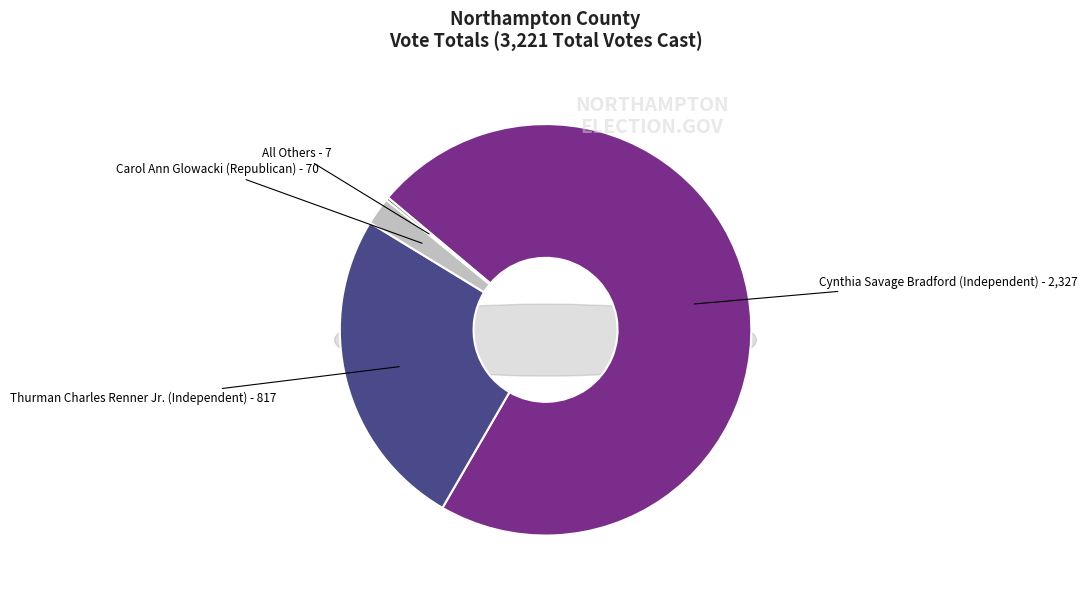

To the nearest percent, what is the combined percentage of Thurman Charles Renner Jr. (Independent) and Carol Ann Glowacki (Republican)?

28%